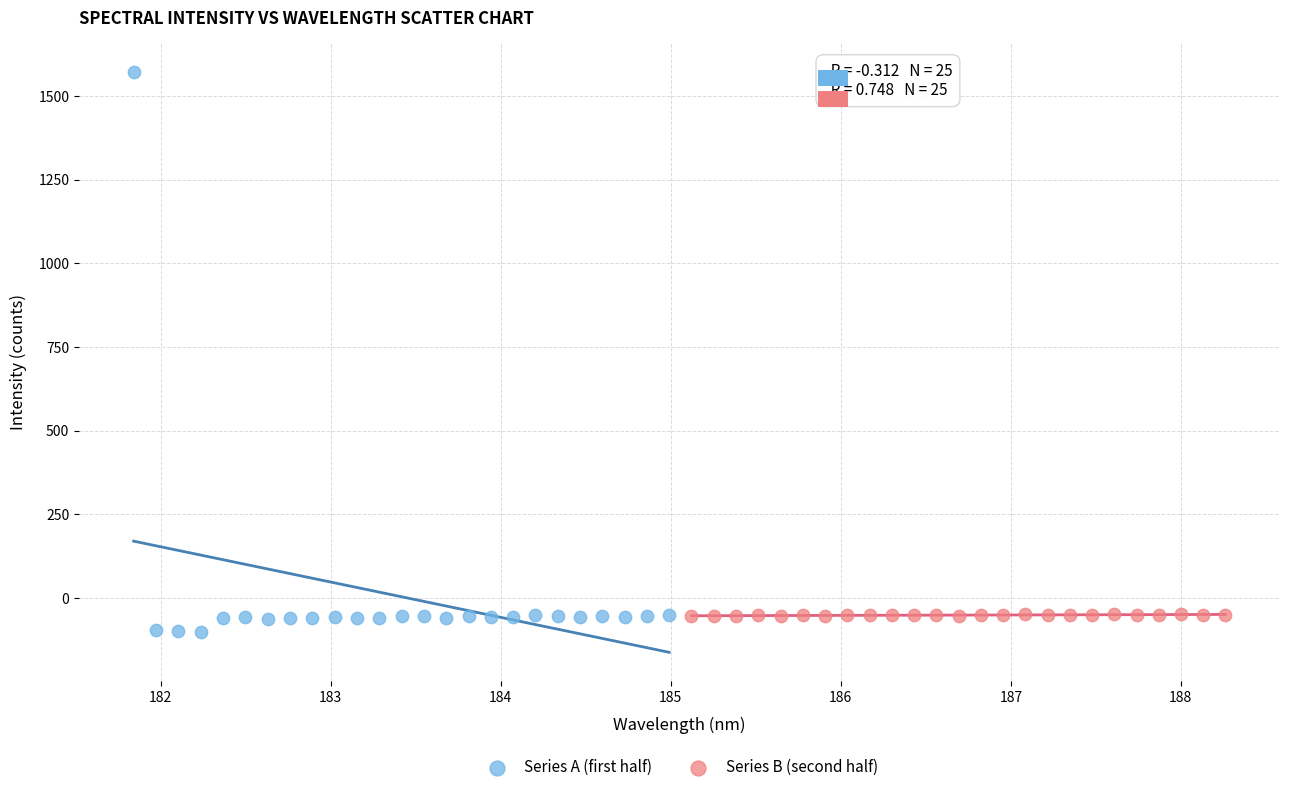

Which series contains the lowest Y value?

Series A (first half)